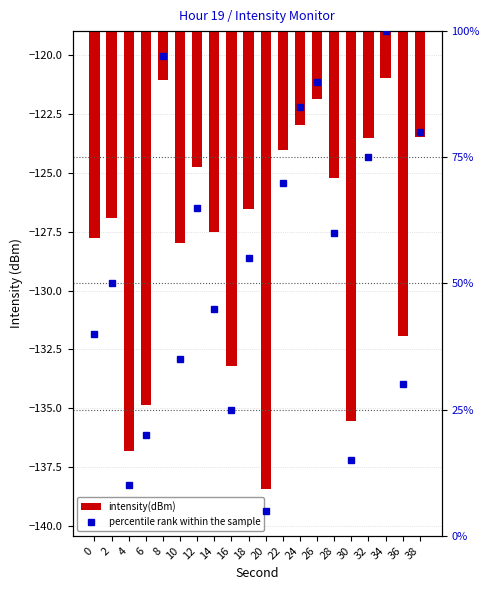

At which category is the sum across all series the highest?

34